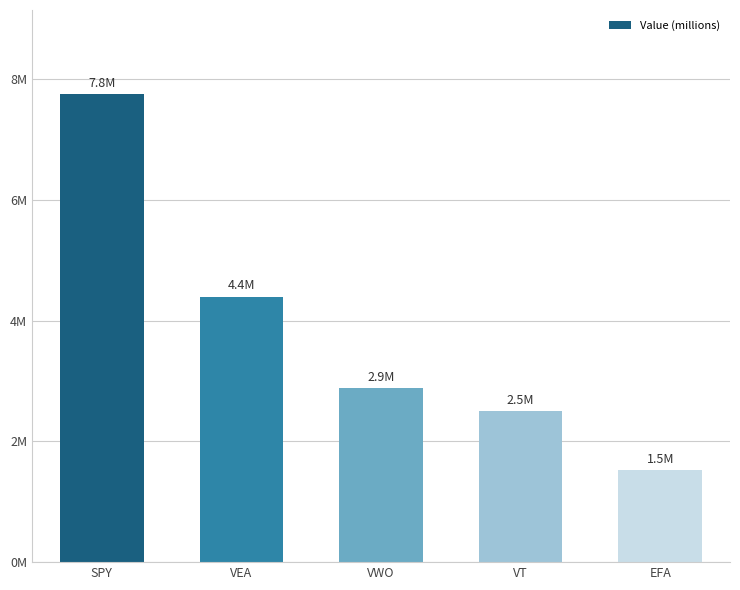

How many bars are there in total?

5